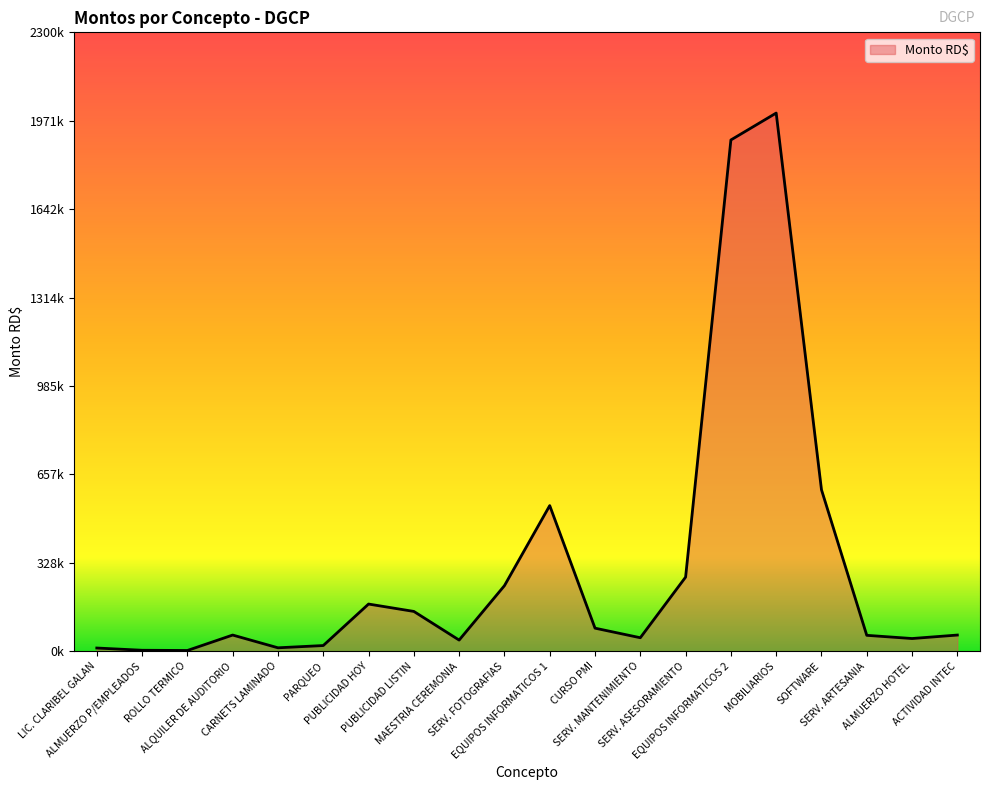

Rank the categories by value from highest to lowest.

MOBILIARIOS, EQUIPOS INFORMATICOS 2, SOFTWARE, EQUIPOS INFORMATICOS 1, SERV. ASESORAMIENTO, SERV. FOTOGRAFIAS, PUBLICIDAD HOY, PUBLICIDAD LISTIN, CURSO PMI, ALQUILER DE AUDITORIO, ACTIVIDAD INTEC, SERV. ARTESANIA, SERV. MANTENIMIENTO, ALMUERZO HOTEL, MAESTRIA CEREMONIA, PARQUEO, CARNETS LAMINADO, LIC. CLARIBEL GALAN, ALMUERZO P/EMPLEADOS, ROLLO TERMICO